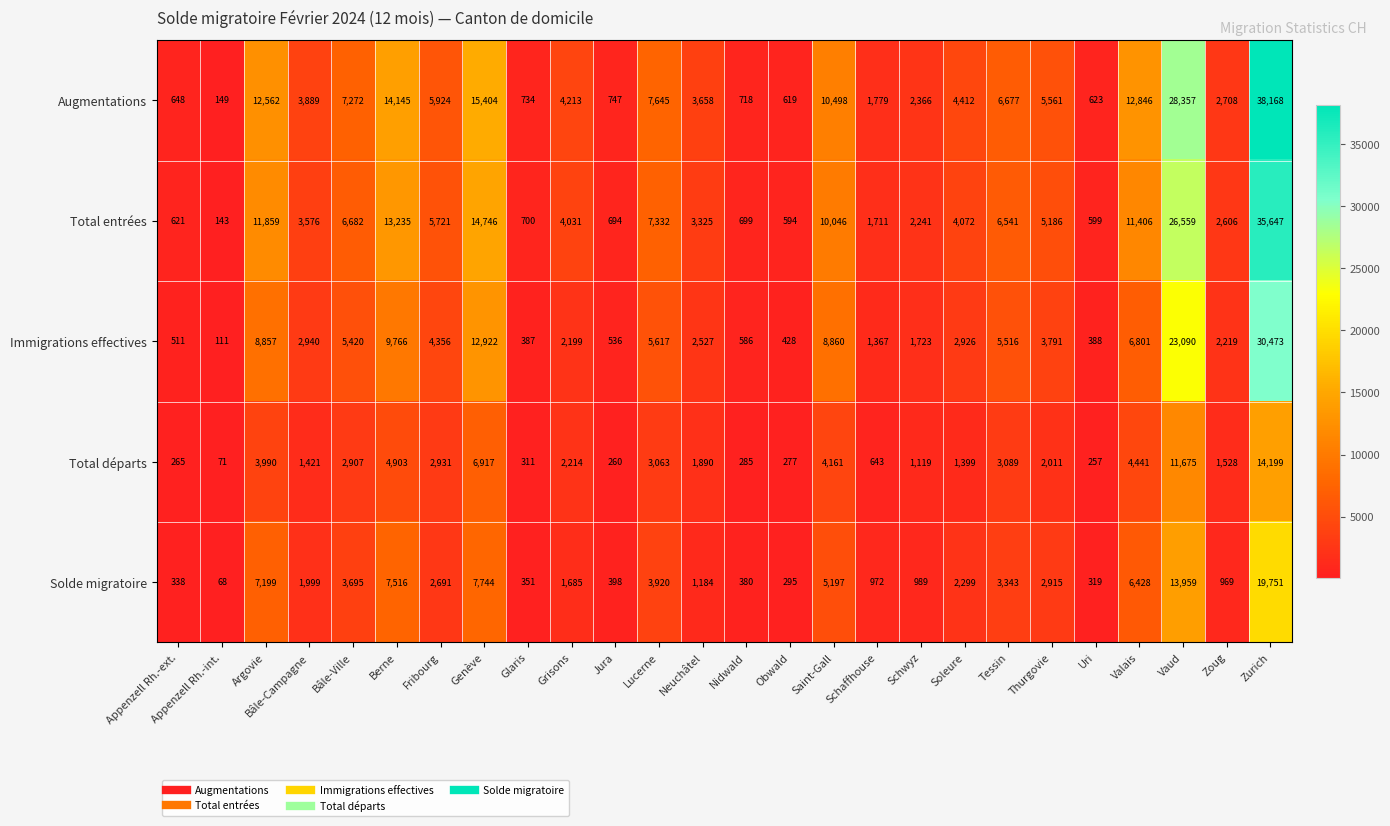

At Valais, list the series in order from smallest to largest.

Total départs, Solde migratoire, Immigrations effectives, Total entrées, Augmentations